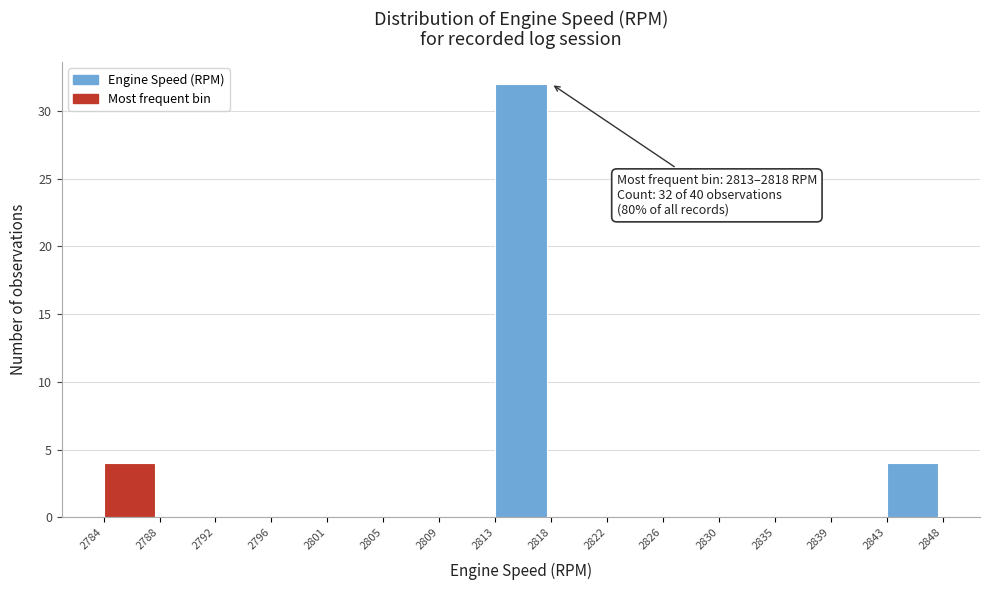

Reading left to right, list all the values displayed in this chart.

2784=4	2788=0	2792=0	2796=0	2801=0	2805=0	2809=0	2813=32	2818=0	2822=0	2826=0	2830=0	2835=0	2839=0	2843=4